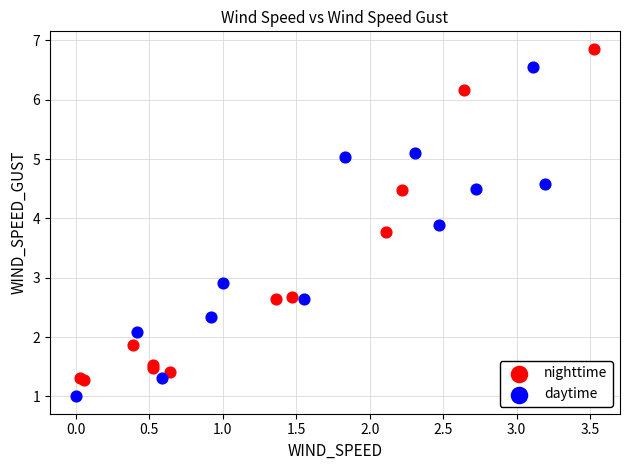

Which series reaches the minimum Y coordinate?

daytime